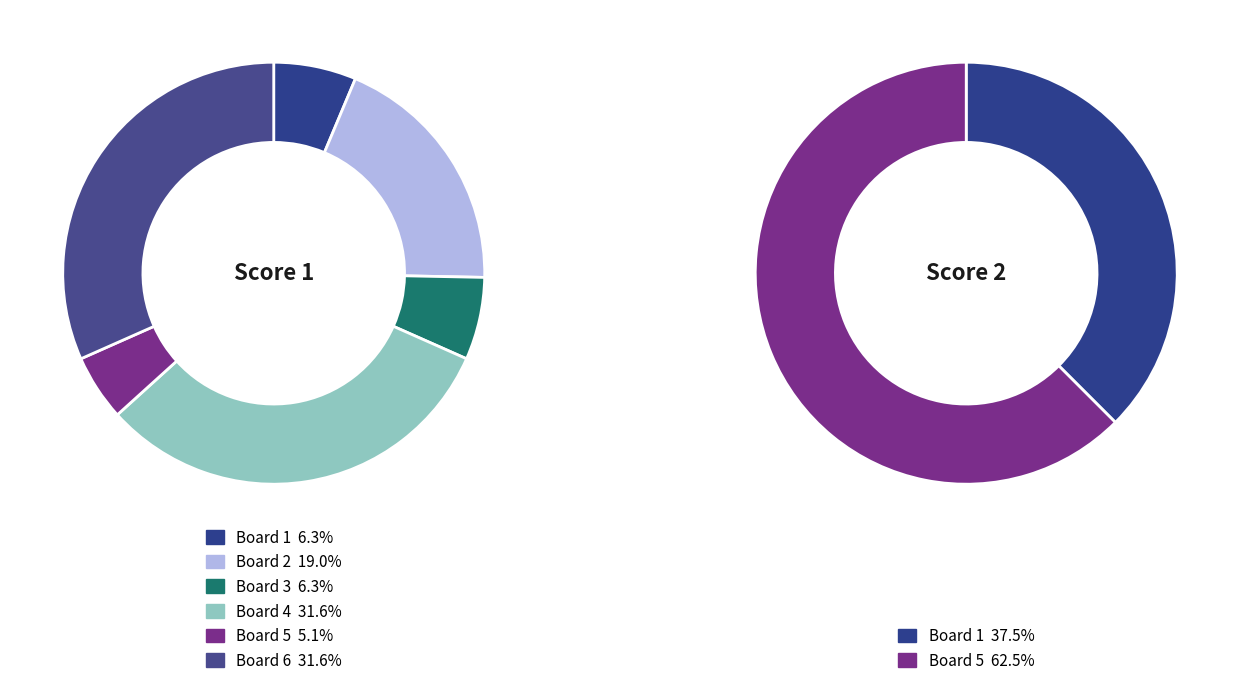

What percentage is NOT represented by Board 2?

81.0%